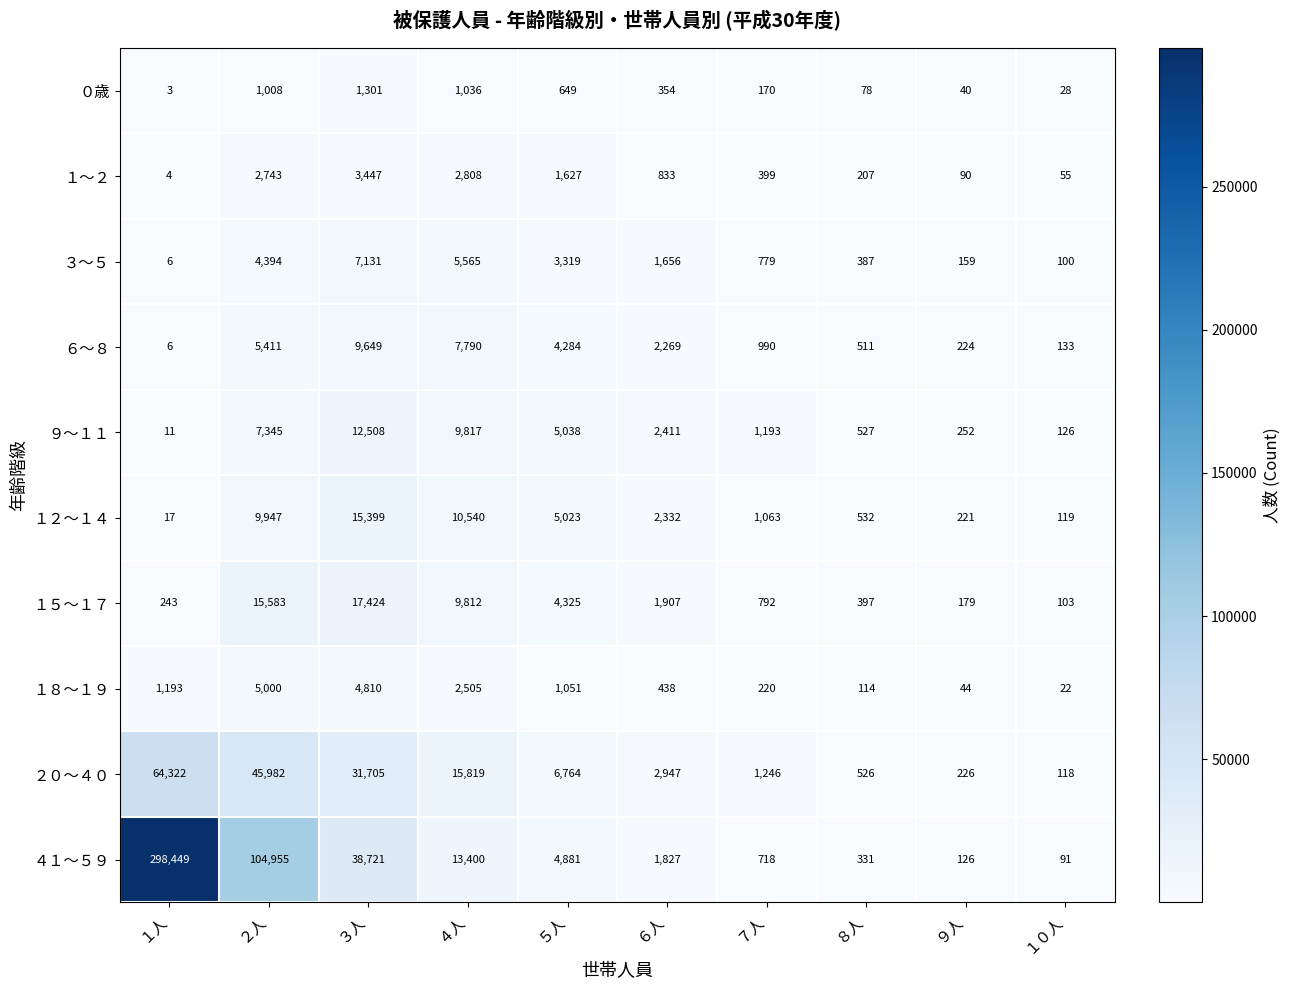

Count the number of categories in the chart.

10